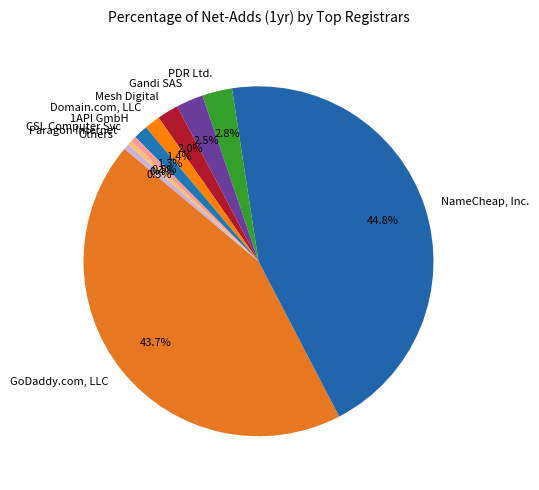

Which has a higher value, 1API GmbH or NameCheap, Inc.?

NameCheap, Inc.